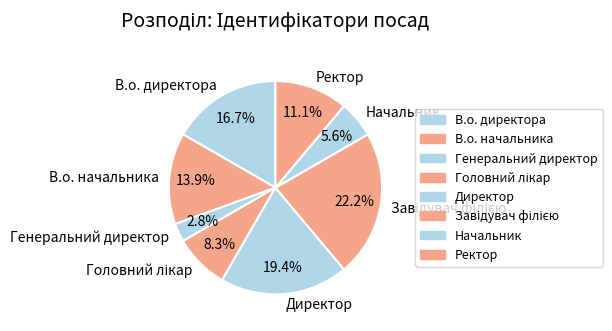

What percentage is NOT represented by В.о. директора?

83.3%